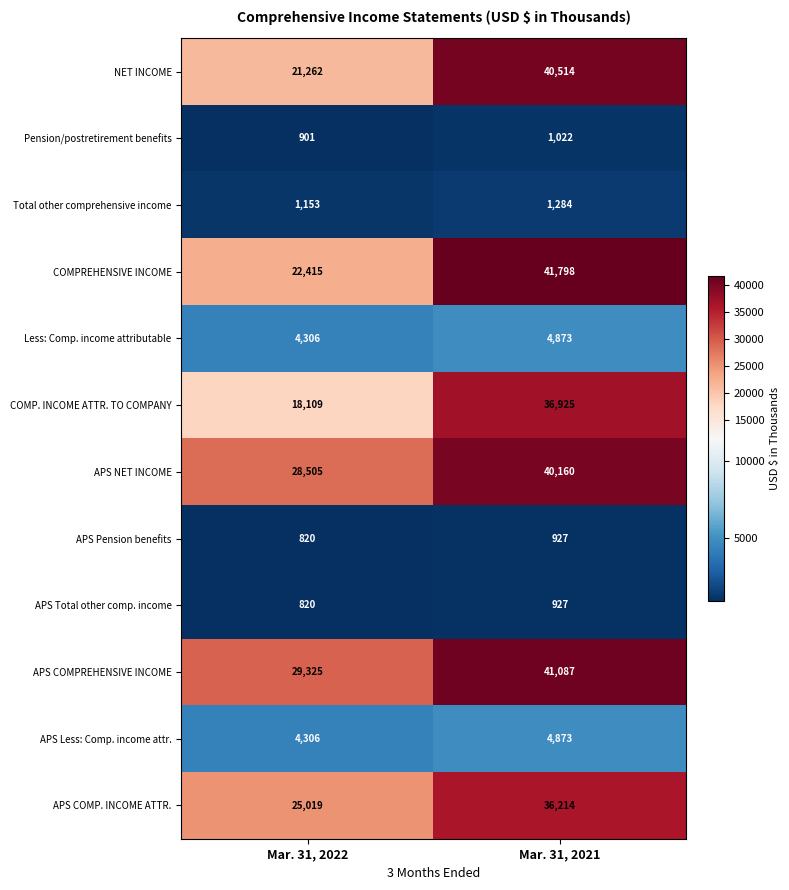

Reading left to right, transcribe all the data shown in this chart.

NET INCOME: Mar. 31, 2022=21262	Mar. 31, 2021=40514
Pension/postretirement benefits: Mar. 31, 2022=901	Mar. 31, 2021=1022
Total other comprehensive income: Mar. 31, 2022=1153	Mar. 31, 2021=1284
COMPREHENSIVE INCOME: Mar. 31, 2022=22415	Mar. 31, 2021=41798
Less: Comp. income attributable: Mar. 31, 2022=4306	Mar. 31, 2021=4873
COMP. INCOME ATTR. TO COMPANY: Mar. 31, 2022=18109	Mar. 31, 2021=36925
APS NET INCOME: Mar. 31, 2022=28505	Mar. 31, 2021=40160
APS Pension benefits: Mar. 31, 2022=820	Mar. 31, 2021=927
APS Total other comp. income: Mar. 31, 2022=820	Mar. 31, 2021=927
APS COMPREHENSIVE INCOME: Mar. 31, 2022=29325	Mar. 31, 2021=41087
APS Less: Comp. income attr.: Mar. 31, 2022=4306	Mar. 31, 2021=4873
APS COMP. INCOME ATTR.: Mar. 31, 2022=25019	Mar. 31, 2021=36214